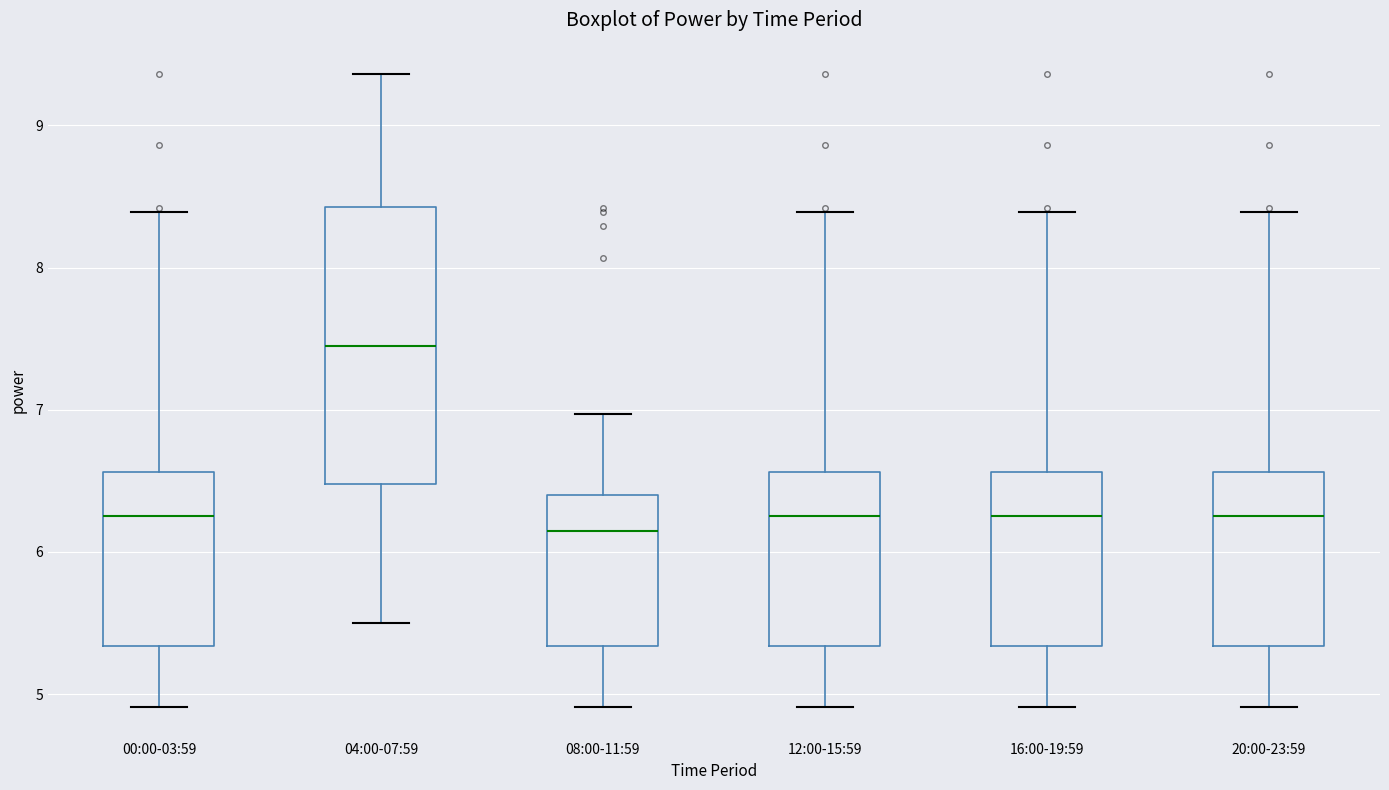

Reading left to right, transcribe this box plot: for each box, give where its median line is, the range the box spans, and where its two whiskers end, as read against the y-axis. The values are not printed on the chart, so give them approximately, as read against the axis.

00:00-03:59: median 6.3, box 5.3 to 6.6, whiskers 4.9 to 8.4
04:00-07:59: median 7.5, box 6.5 to 8.4, whiskers 5.5 to 9.4
08:00-11:59: median 6.2, box 5.3 to 6.4, whiskers 4.9 to 7.0
12:00-15:59: median 6.3, box 5.3 to 6.6, whiskers 4.9 to 8.4
16:00-19:59: median 6.3, box 5.3 to 6.6, whiskers 4.9 to 8.4
20:00-23:59: median 6.3, box 5.3 to 6.6, whiskers 4.9 to 8.4